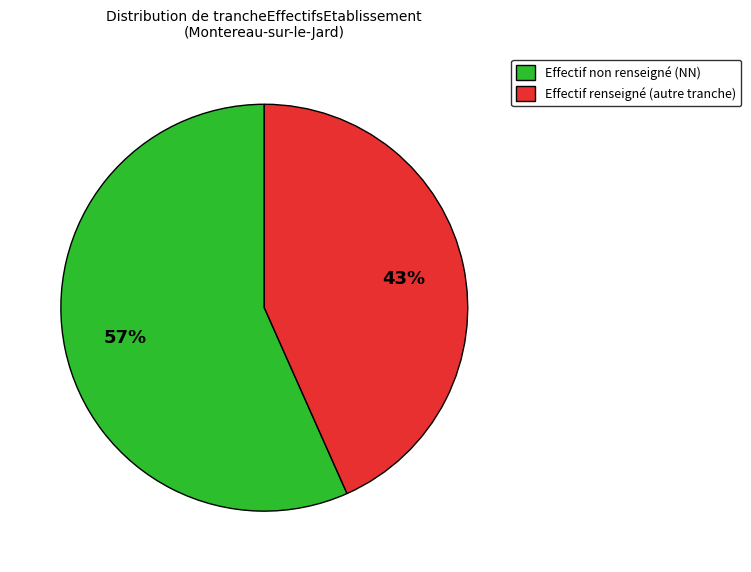

The Effectif renseigné (autre tranche) slice represents 43% of the pie. True or false?

True